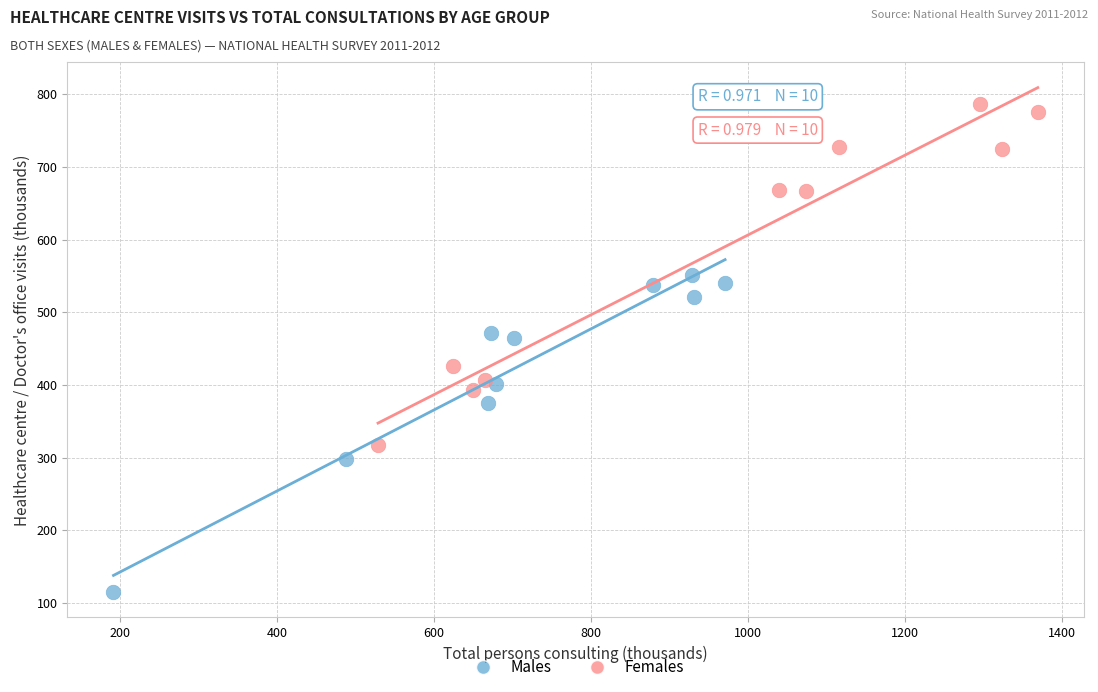

What are all the series names shown in the legend?

Males, Females